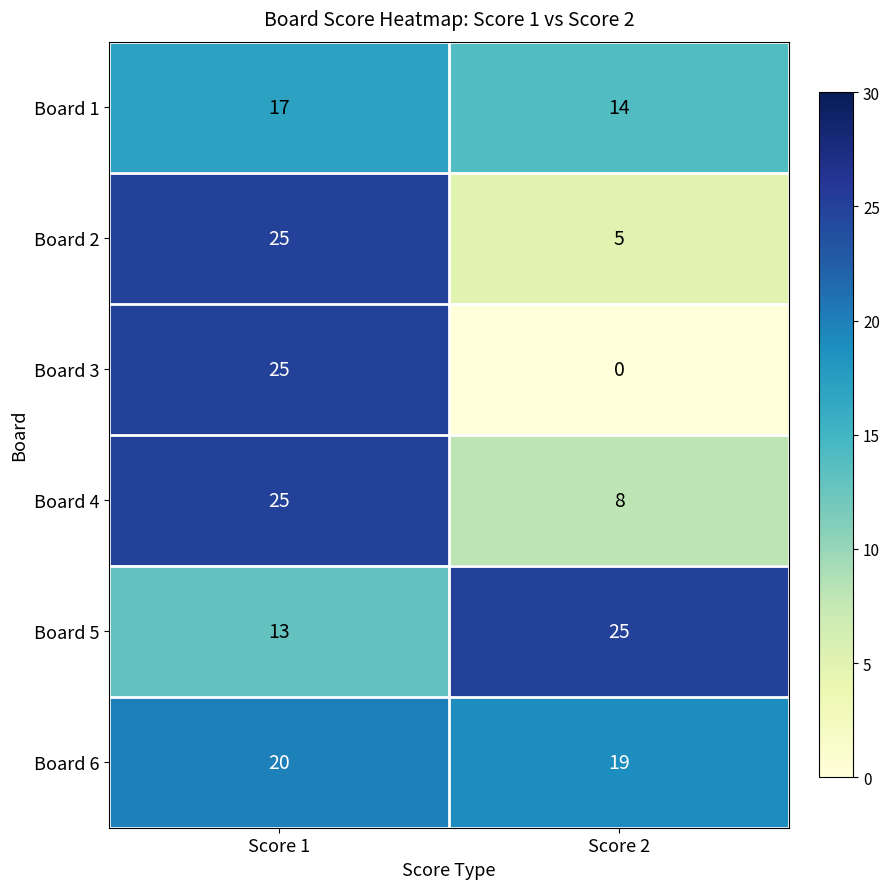

What is the total value across all series at Score 1?

125